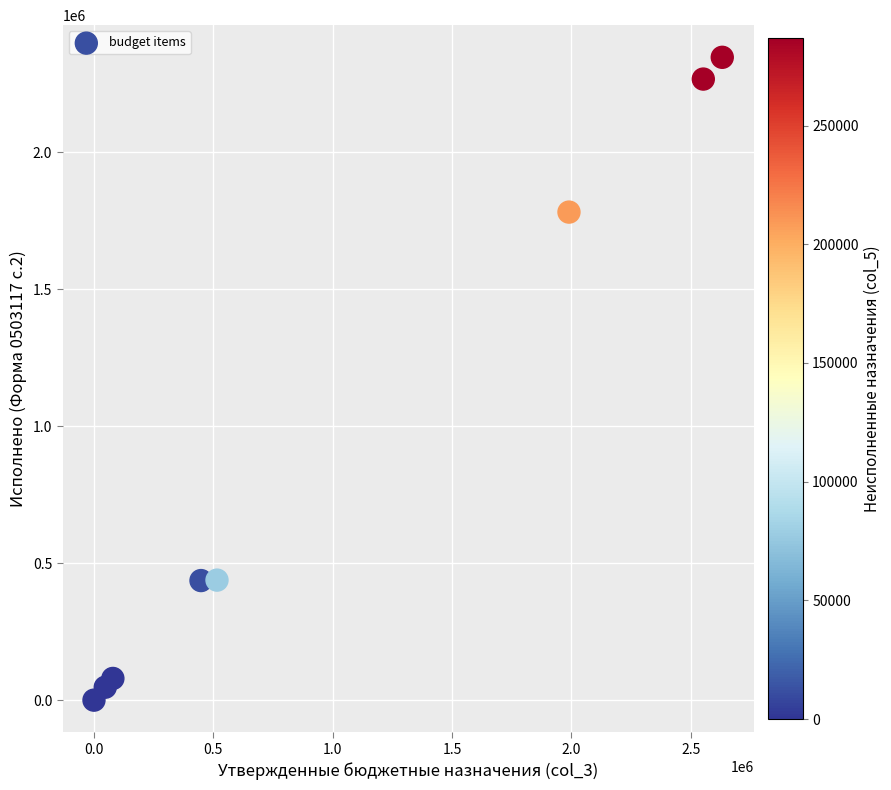

What Y value in the scatter plot is closest to 1172813?

1780777.8